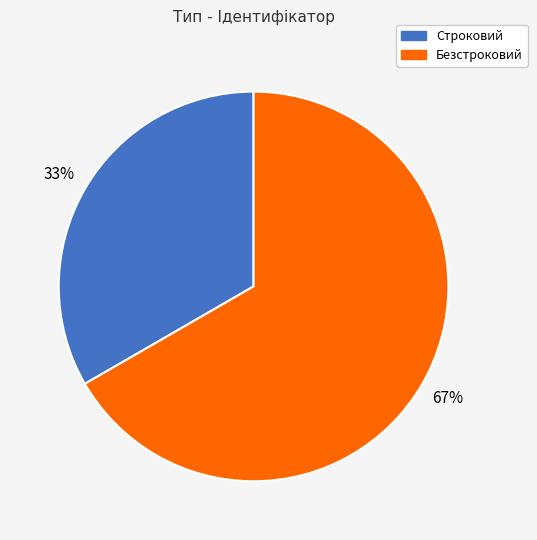

The Строковий slice represents 33% of the pie. True or false?

True